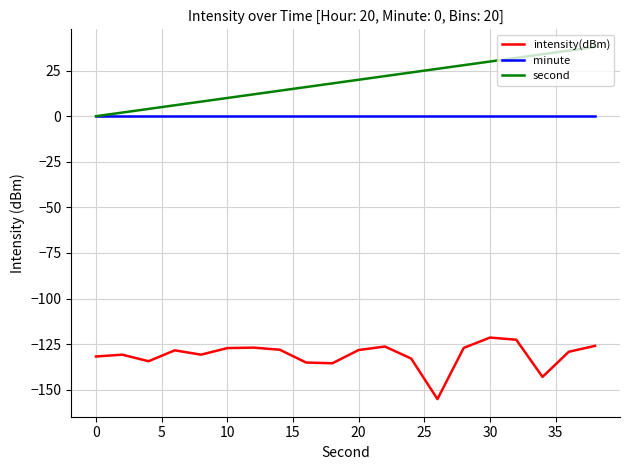

List the series in order of their peak value, highest first.

second, minute, intensity(dBm)